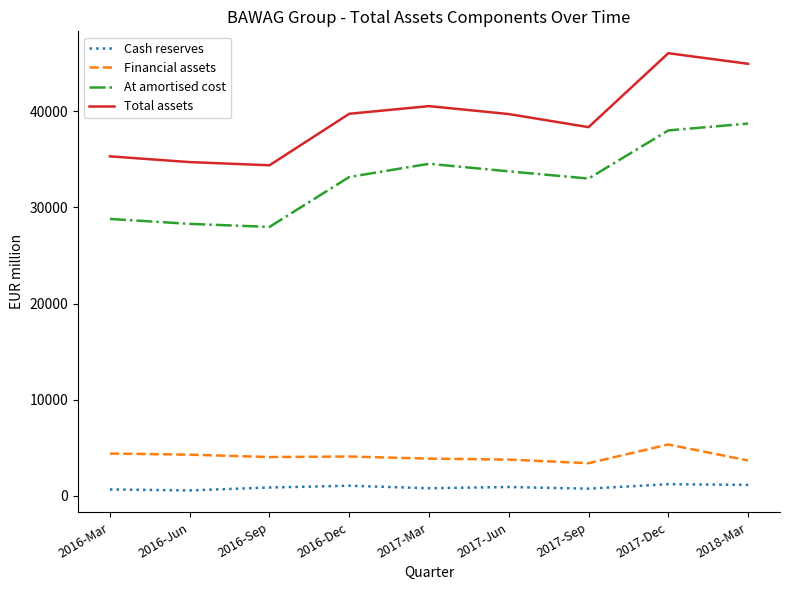

What is the spread (max minus min) of values at 2016-Sep?

33561